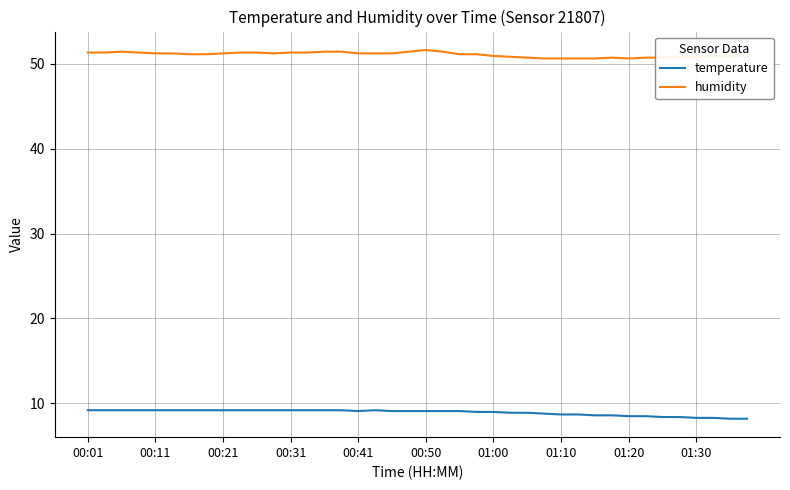

What is the greatest value displayed?

51.6